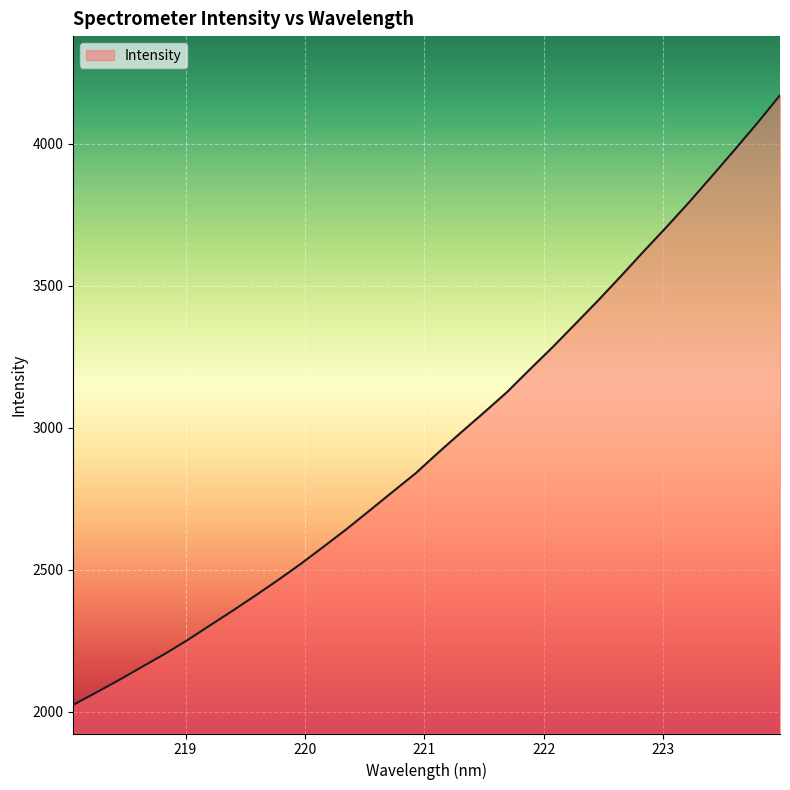

What is the difference between the maximum and minimum values?

2147.9